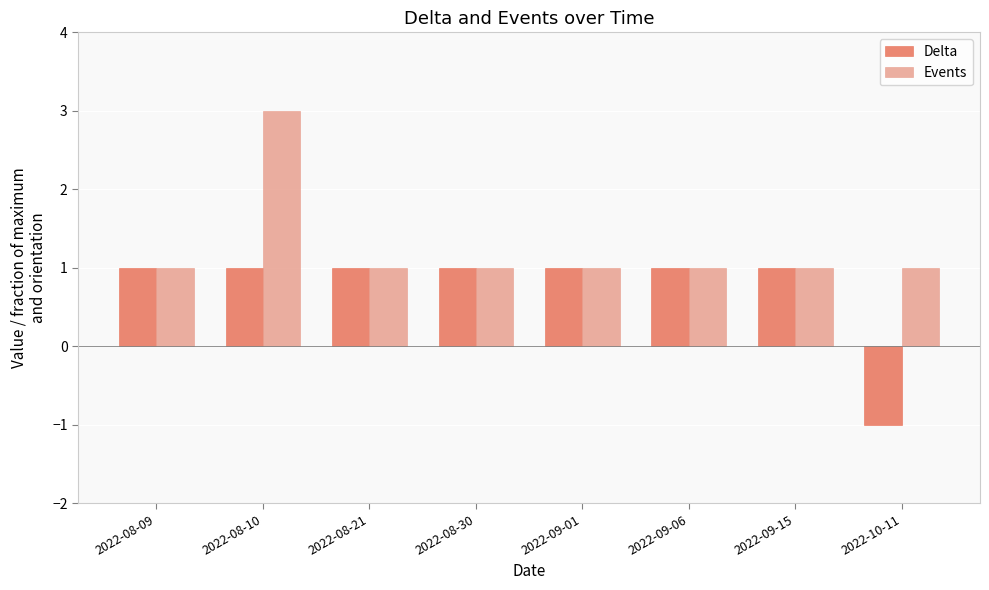

Reading left to right, what are all the values shown in this chart?

Delta: 1	1	1	1	1	1	1	-1
Events: 1	3	1	1	1	1	1	1